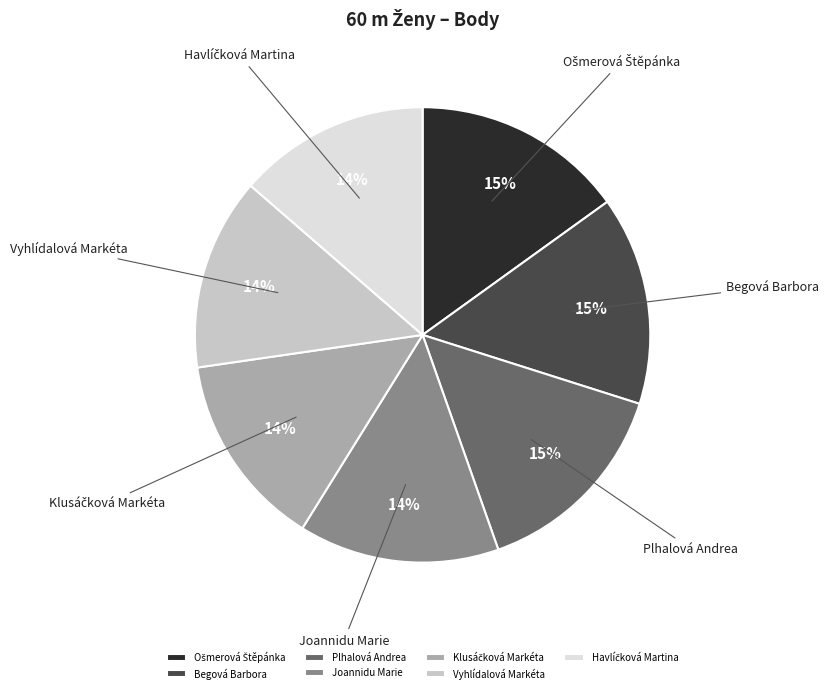

What percentage is the Joannidu Marie slice, to the nearest percent?

14%